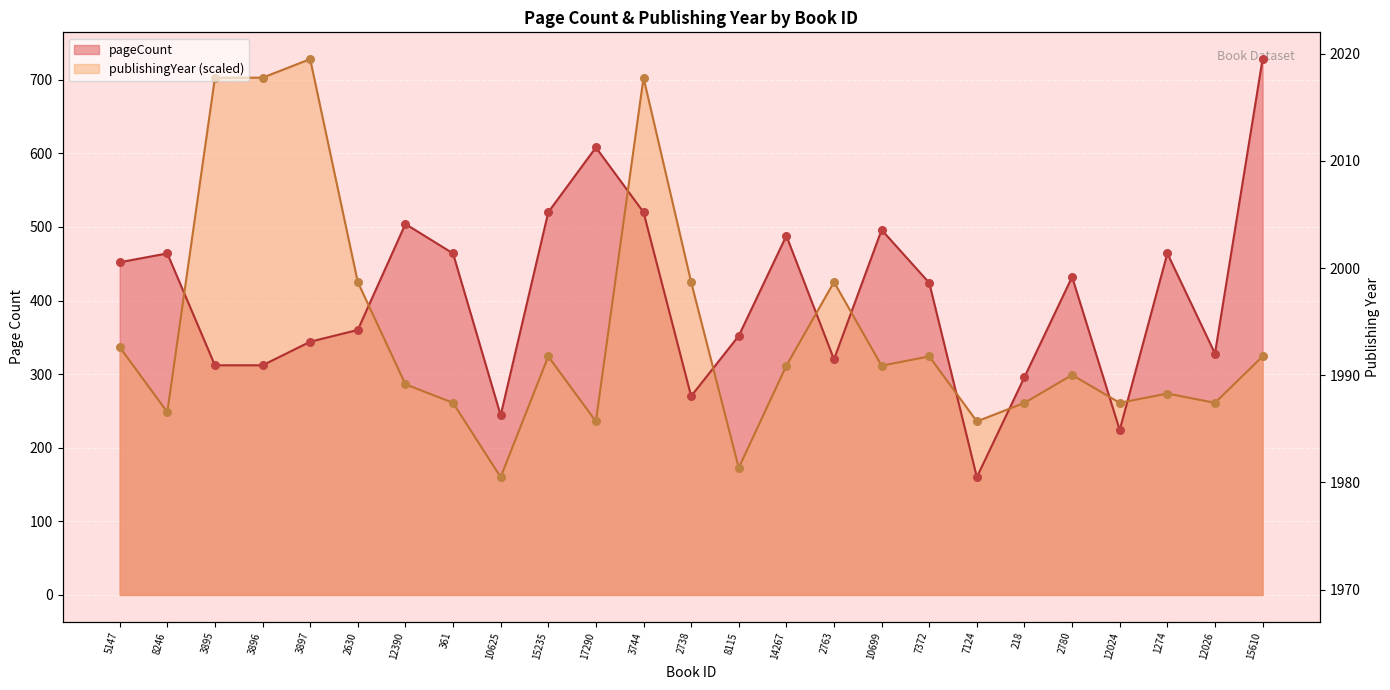

What is the total value across all series at 7124?

395.7